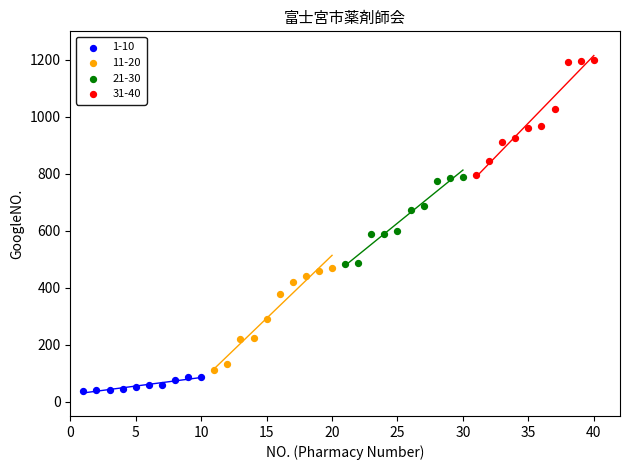

Which series has the widest spread of Y values?

31-40